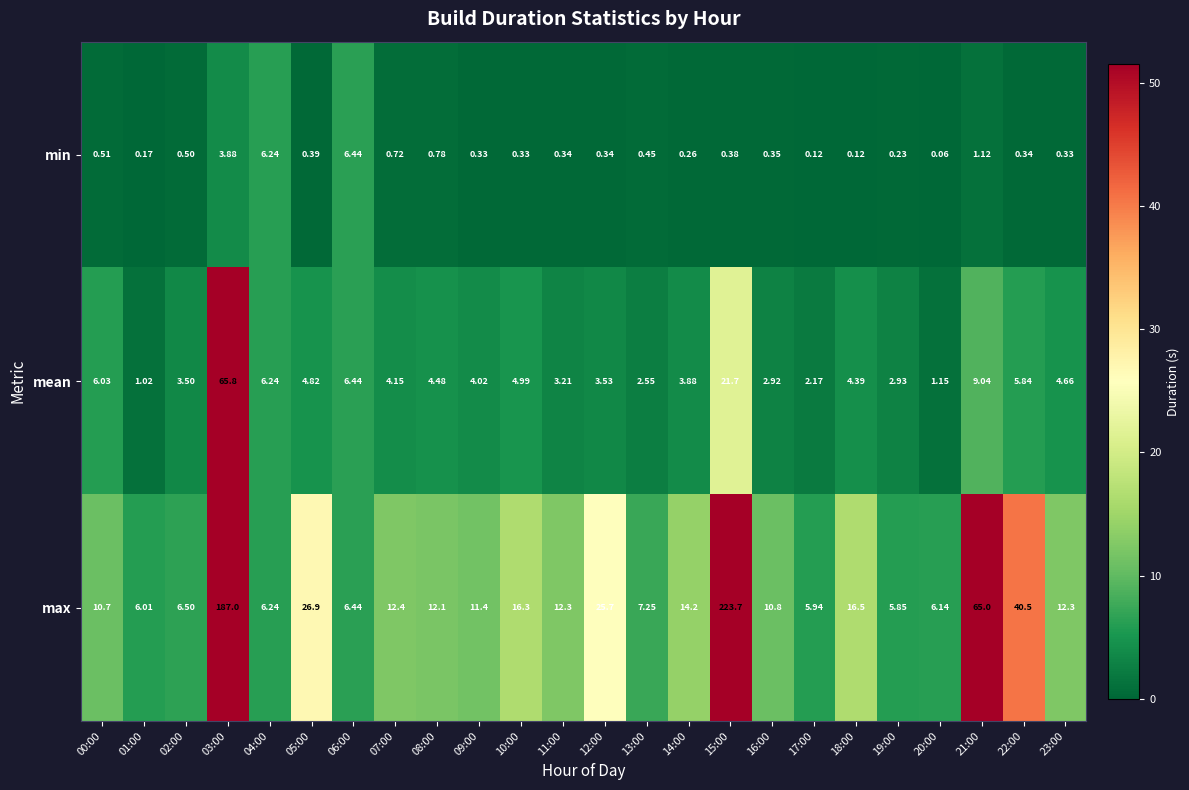

Count the number of categories in the chart.

24